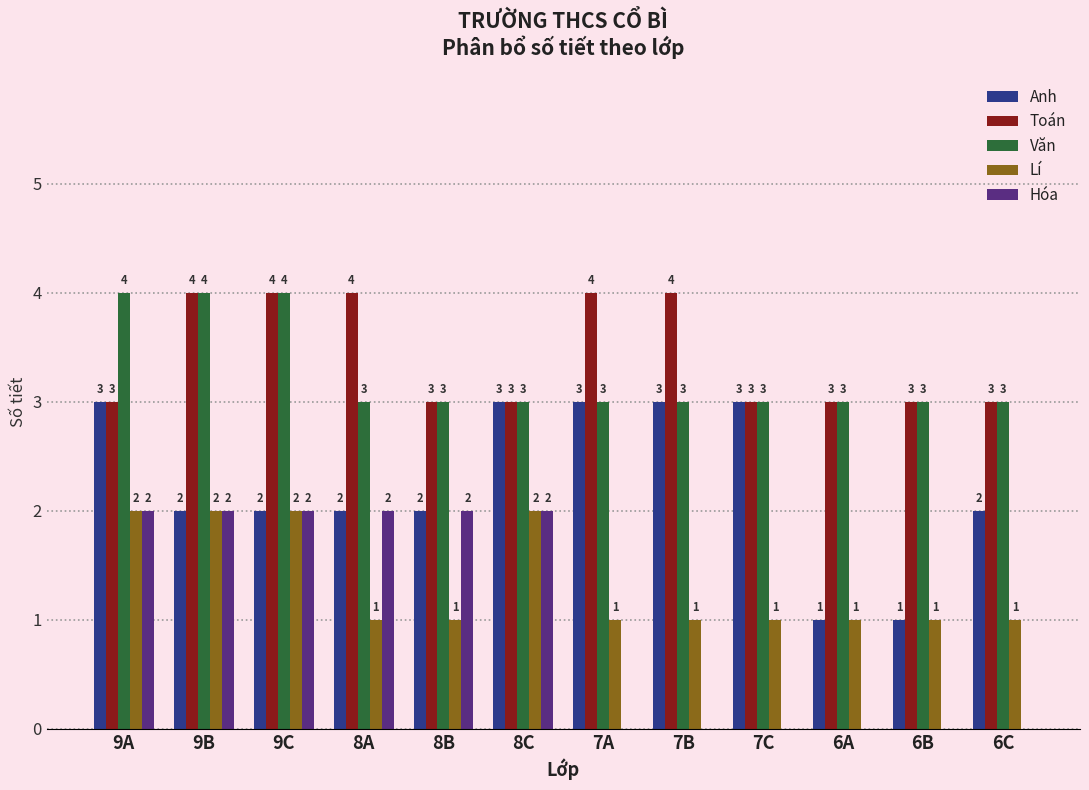

Is the value of Toán at 6A greater than the value of Hóa at 7C?

Yes